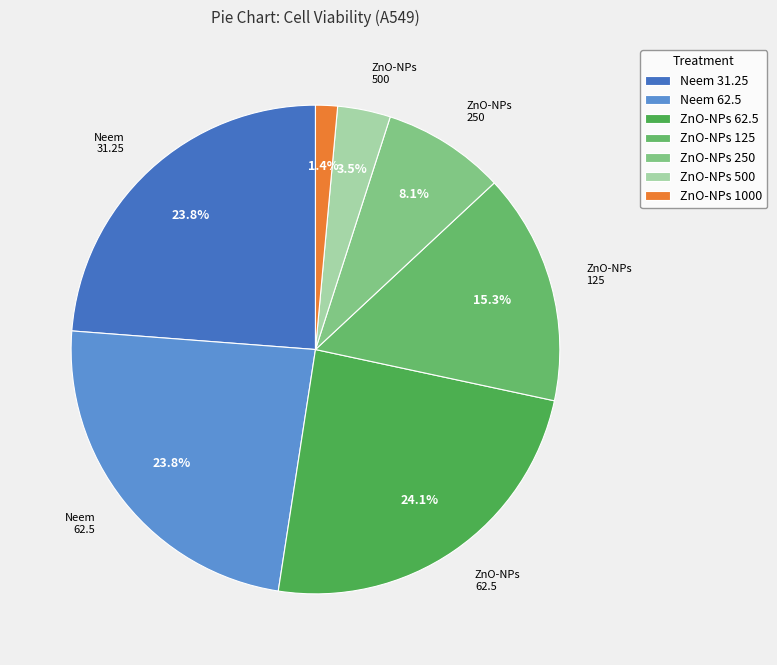

Is there a majority slice in this chart?

No